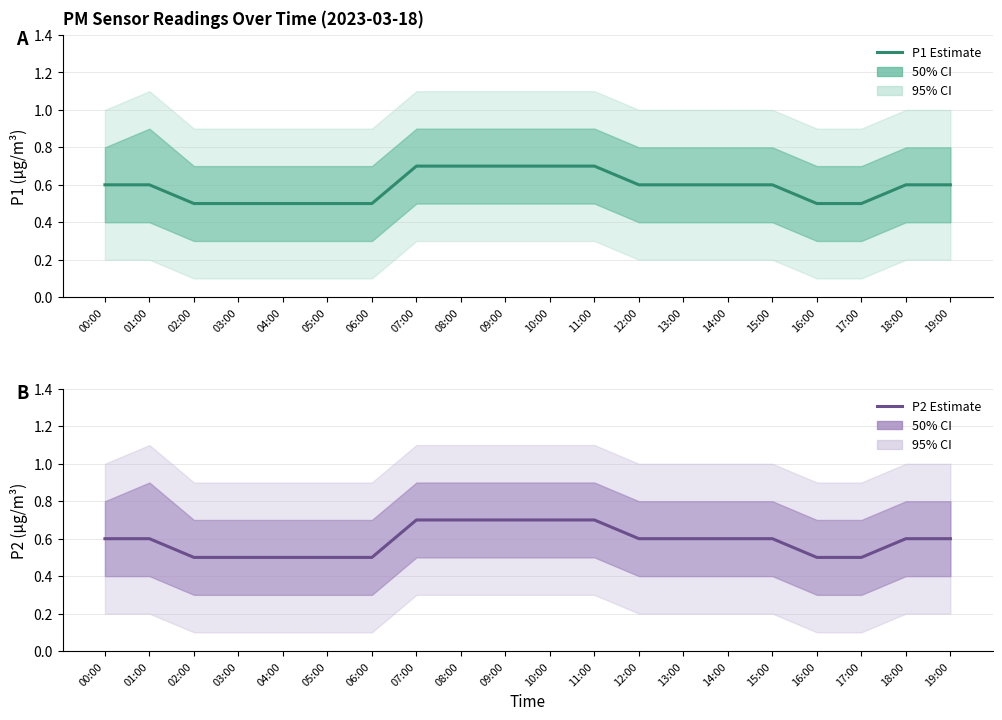

Which series has the widest spread of values?

P1